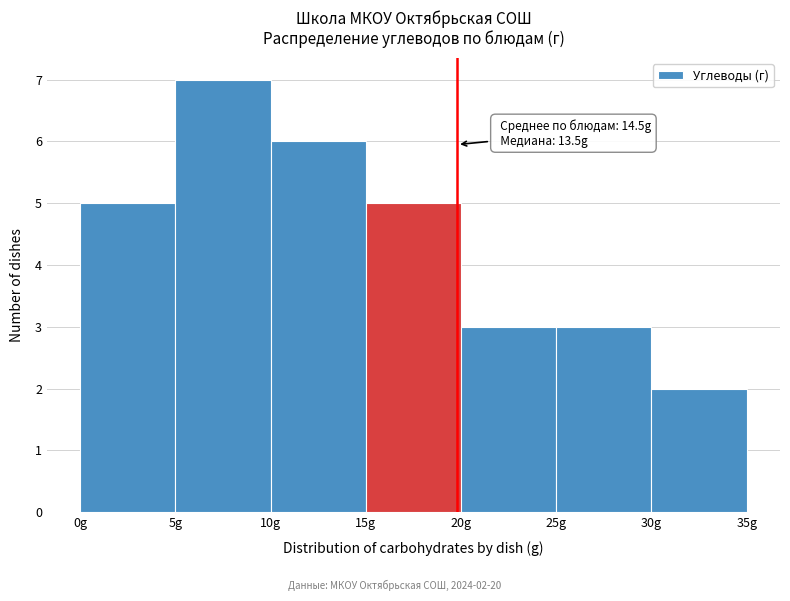

Over which range of the x-axis is the bar tallest?

5 to 10